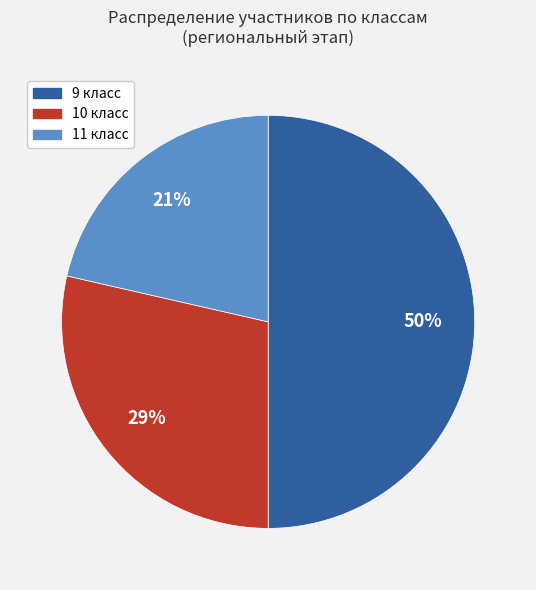

How many slices are in this pie chart?

3